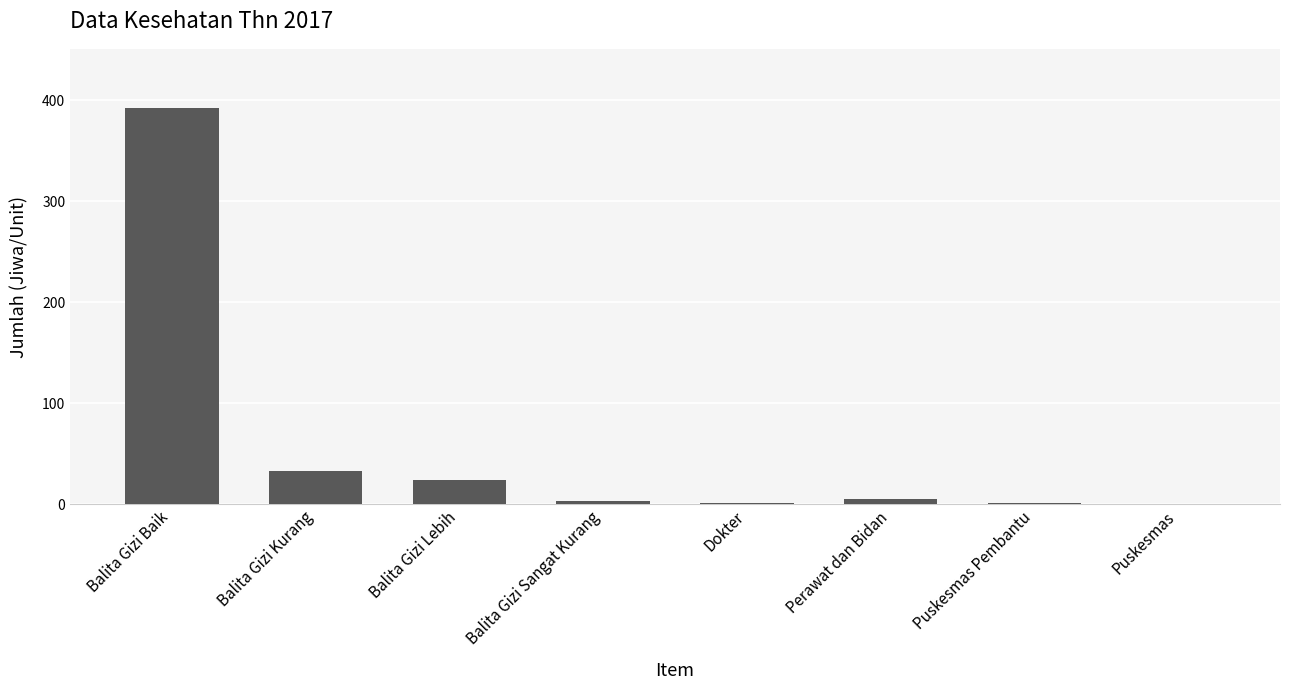

The chart shows a value of 392 at Balita Gizi Baik. True or false?

True